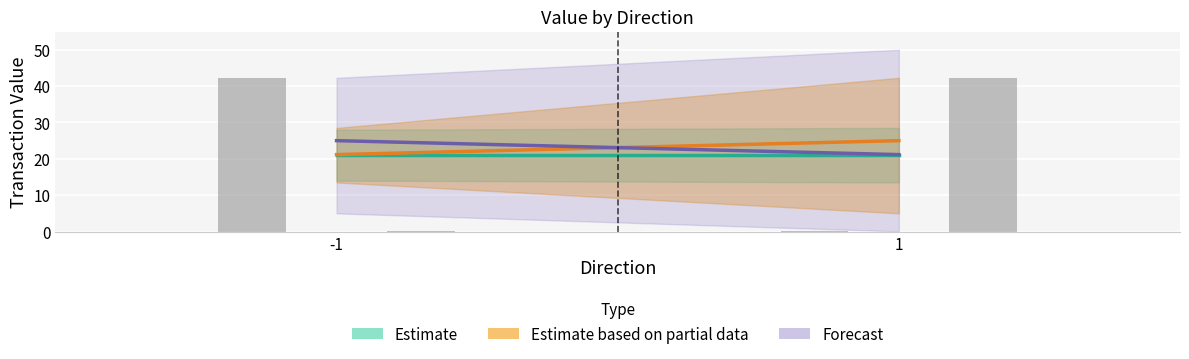

What is the maximum value shown in the chart?

42.3